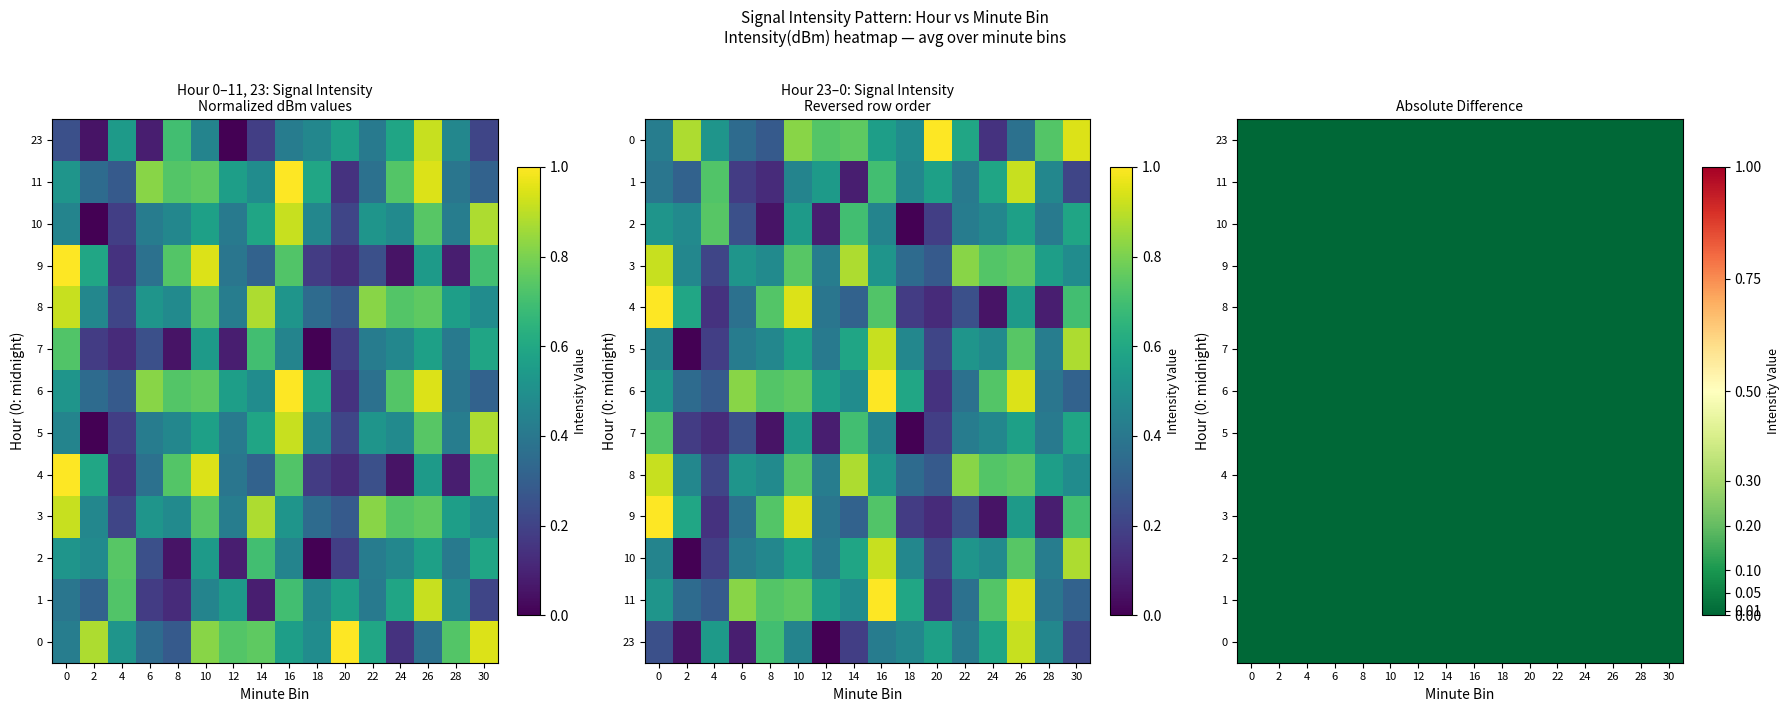

Count the 1 values in the range 0 to 1.

16